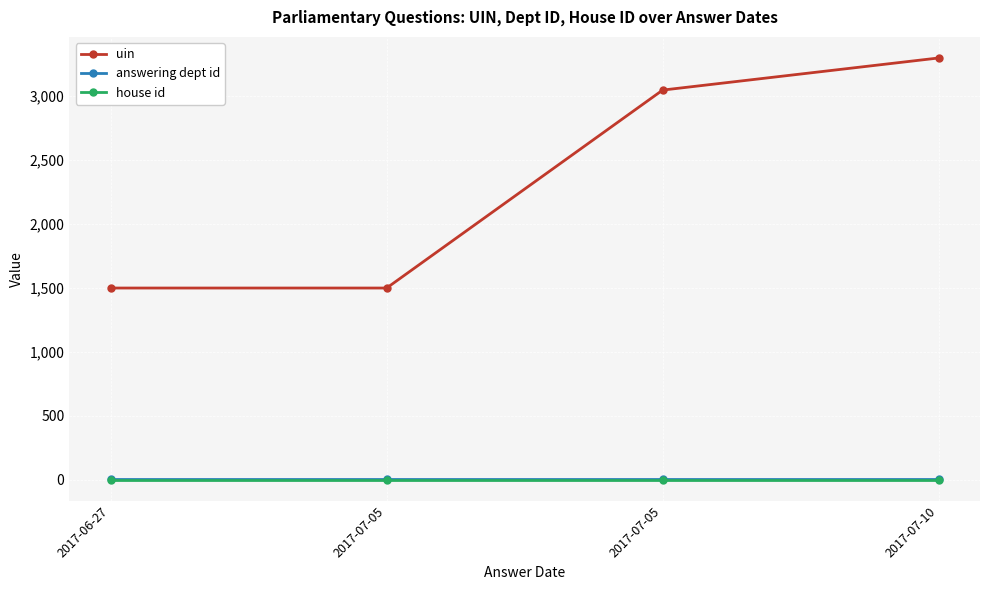

Which category has the highest value in the house id series?

2017-06-27